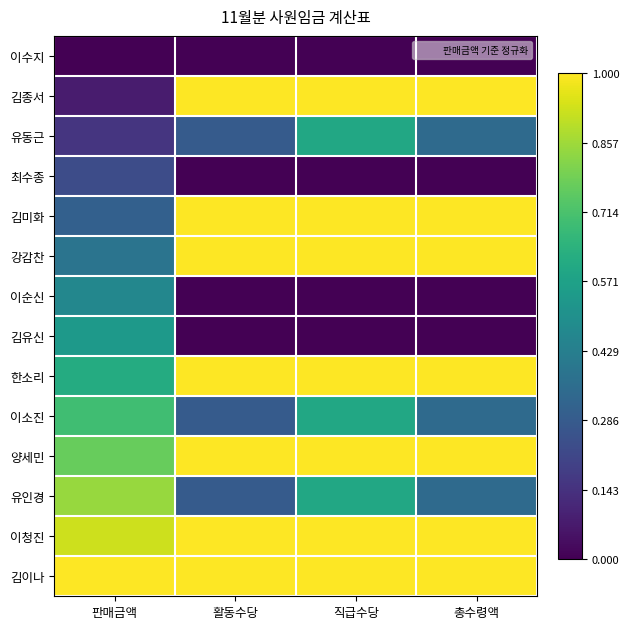

At how many categories does at least one series exceed 0?

4